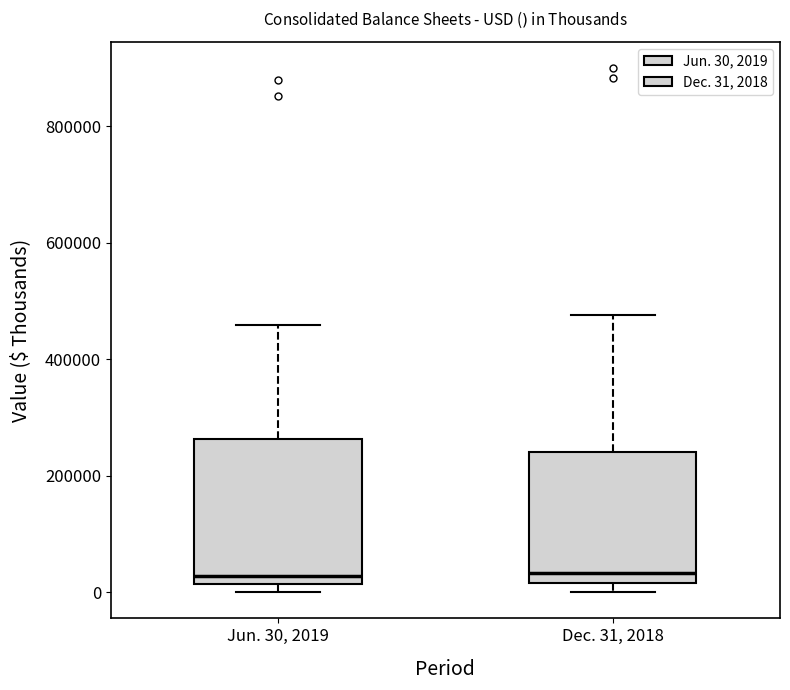

Comparing the boxes themselves (not the whiskers), which one is the tallest?

Jun. 30, 2019